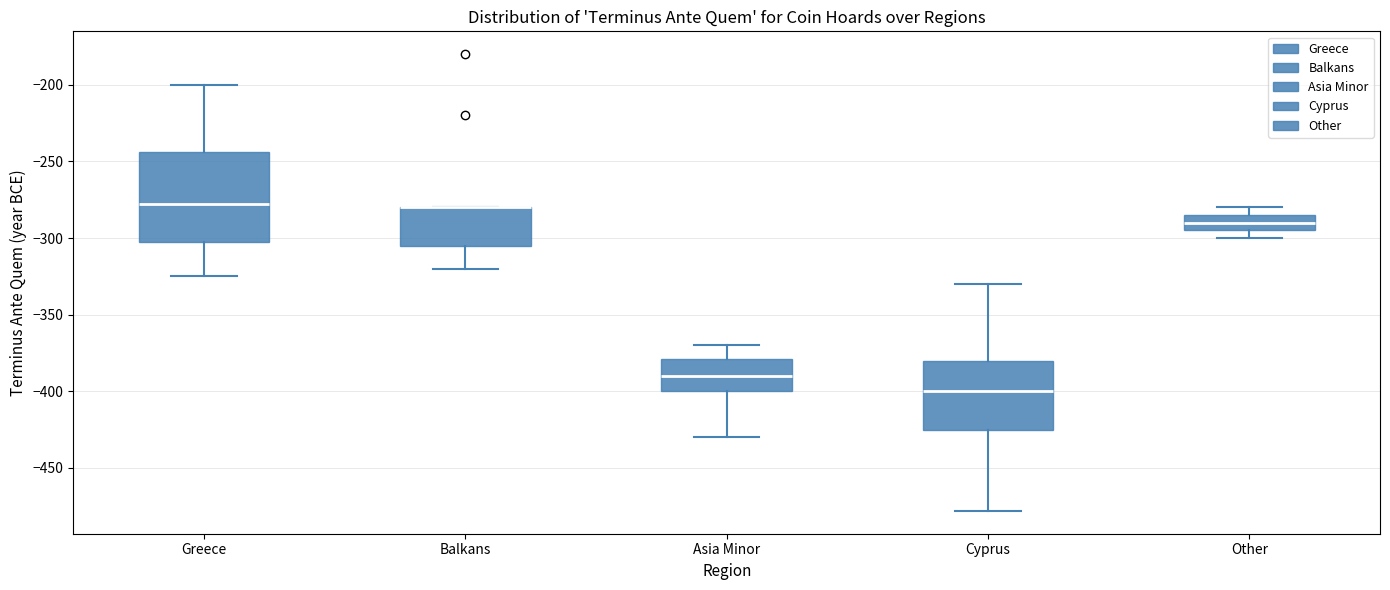

Where is the lower edge of the box for Balkans on the y-axis? The values are not printed on the chart, so give them approximately, as read against the axis.

-305